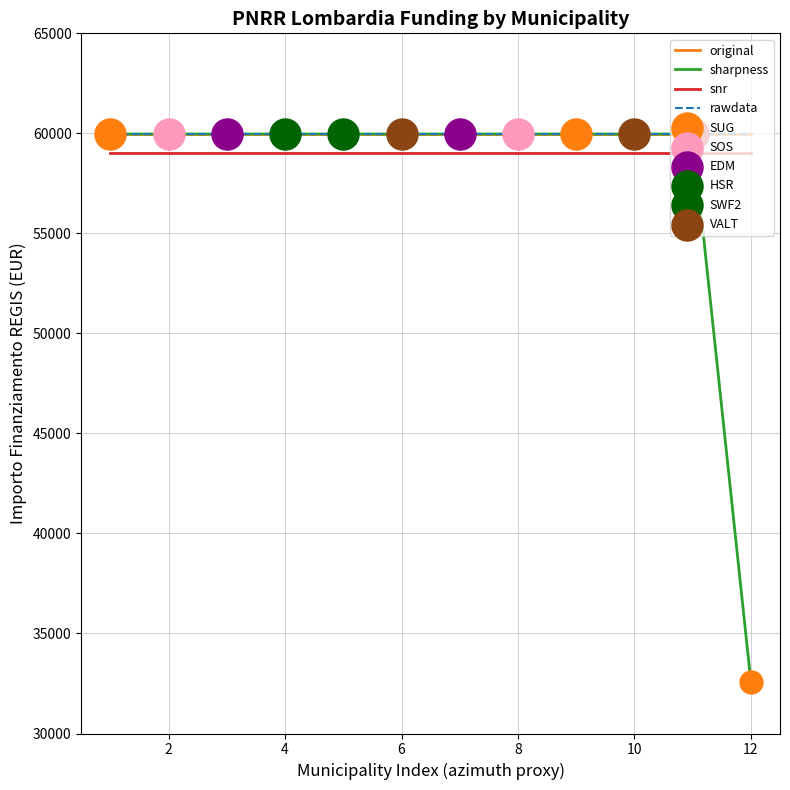

Which series has the largest total across all categories?

original